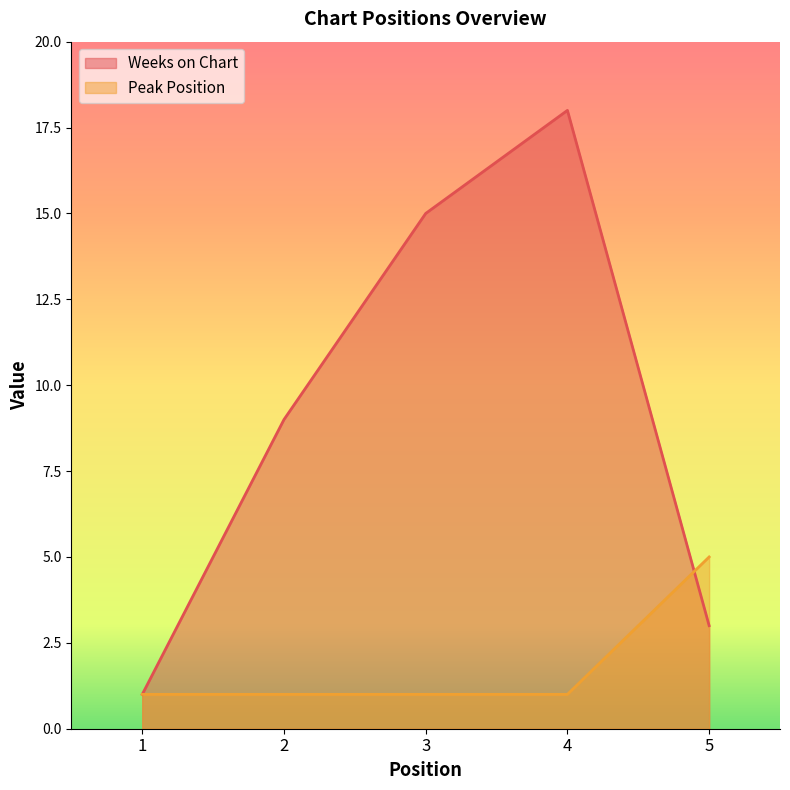

Count the number of categories in the chart.

5